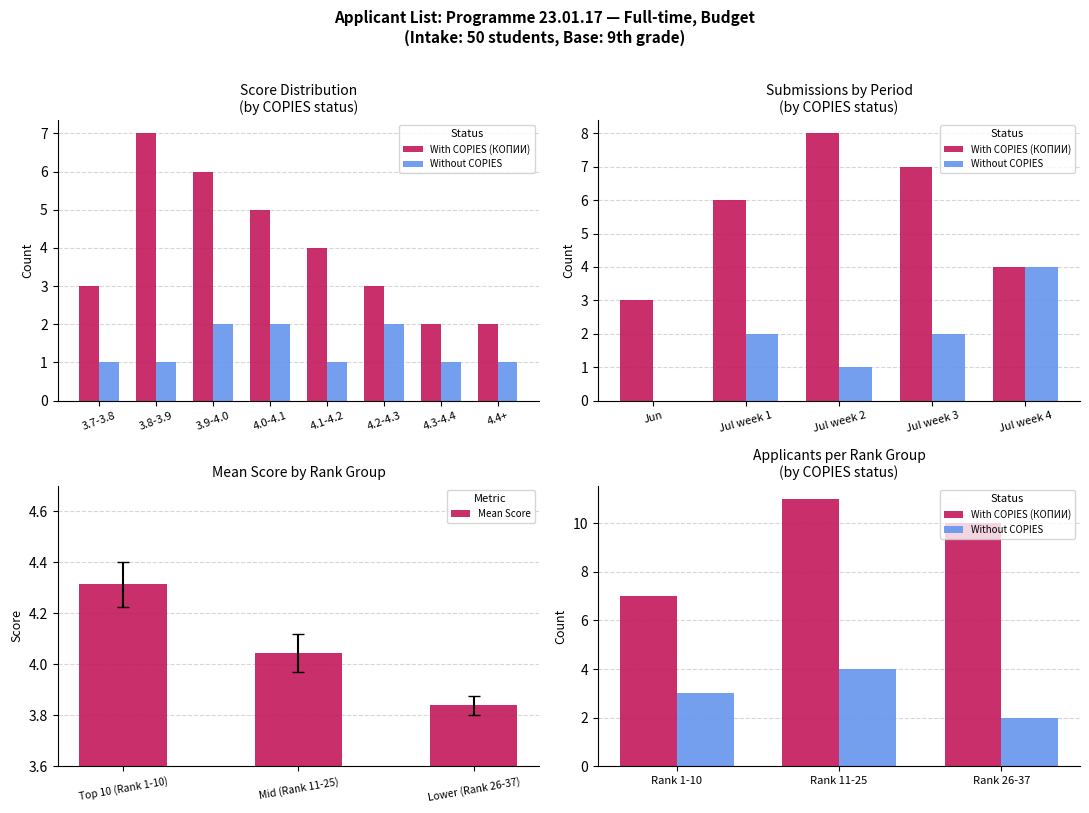

List the labels in order of Mean Score value, smallest first.

Lower (Rank 26-37), Mid (Rank 11-25), Top 10 (Rank 1-10)